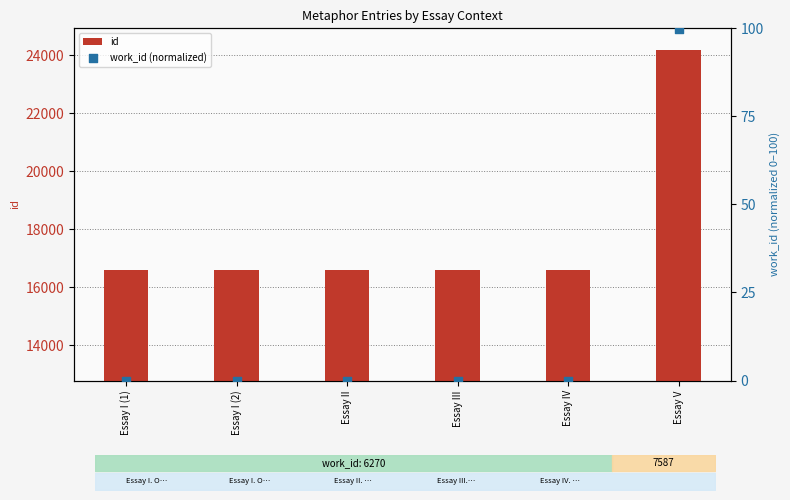

What are all the series names shown in the legend?

id, work_id (normalized)